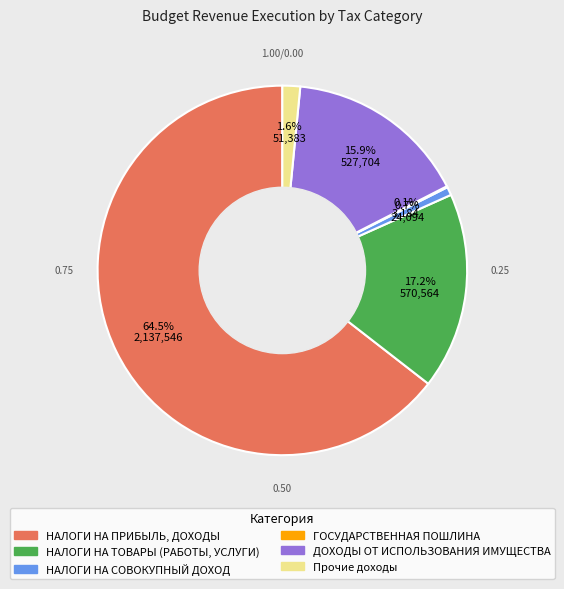

Is there any slice that represents more than half of the pie?

Yes